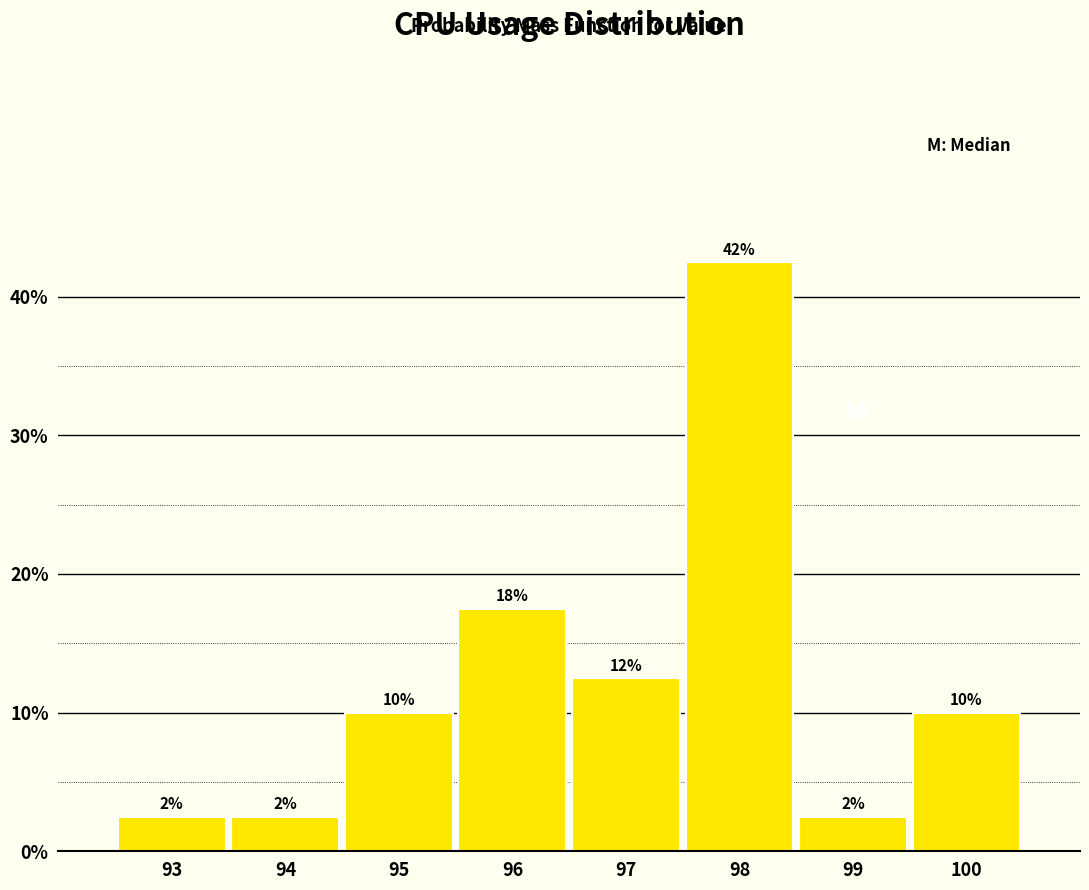

How many bars are there in total?

8